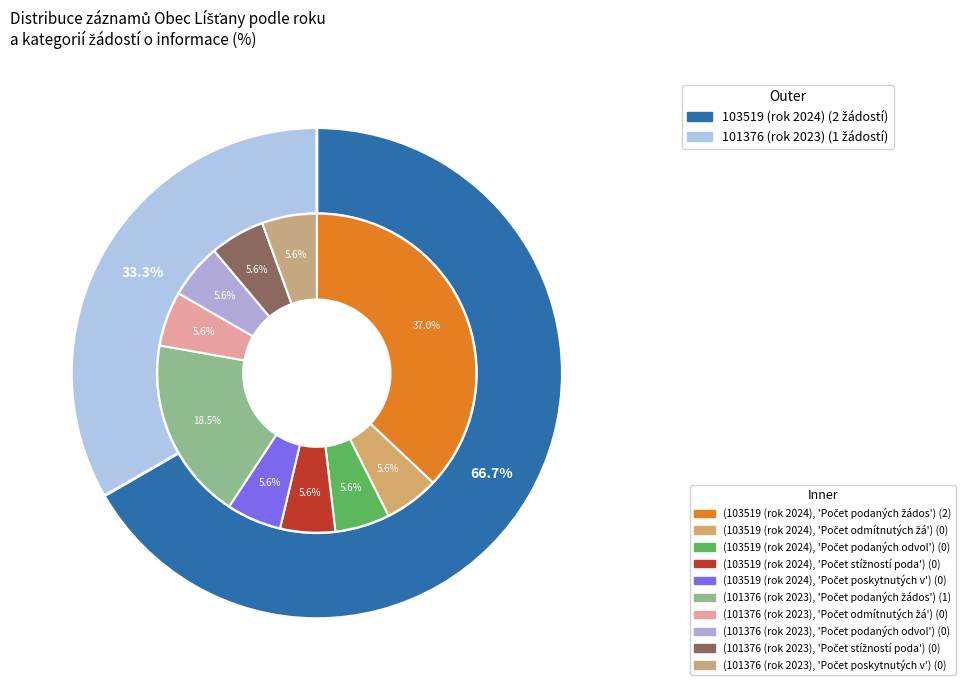

Which slice represents more than half of the pie?

103519 (rok 2024)